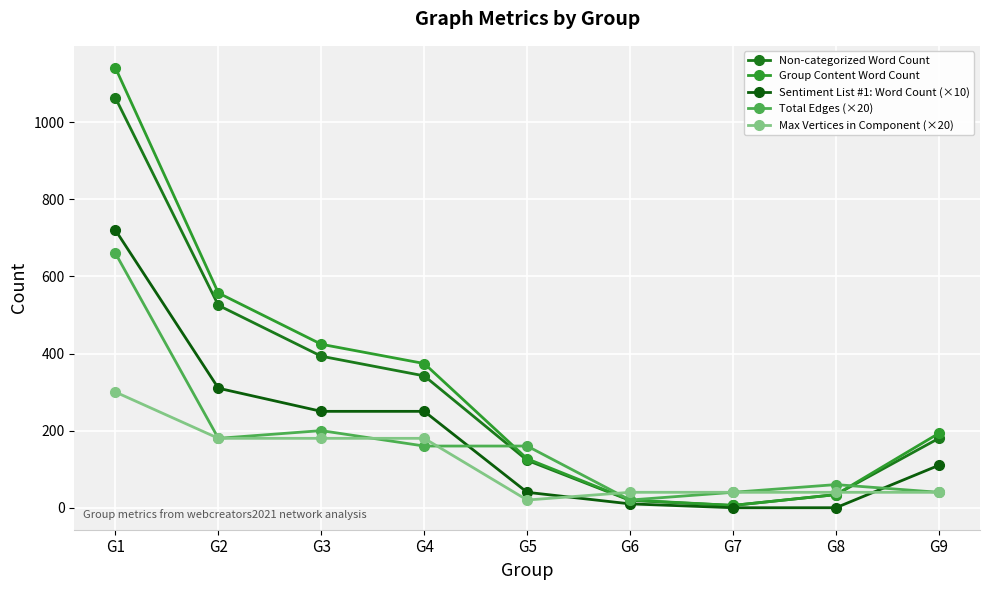

Does the chart display data point markers on the line(s)?

Yes